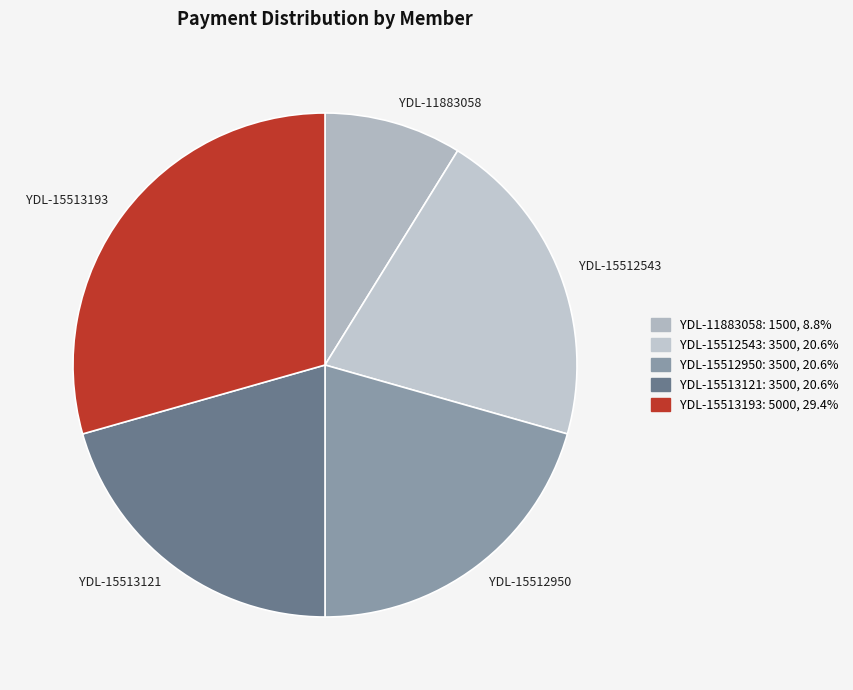

What is the smallest slice in the pie chart?

YDL-11883058